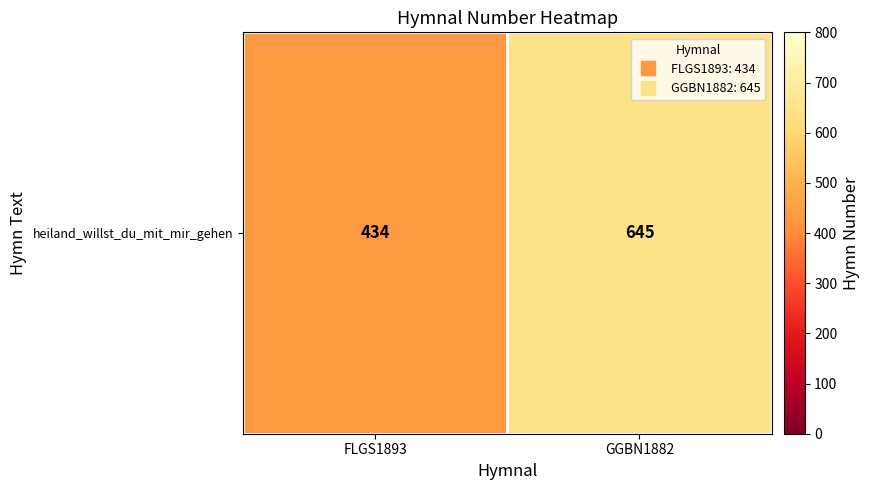

Reading left to right, extract all data points from this chart.

FLGS1893=434	GGBN1882=645